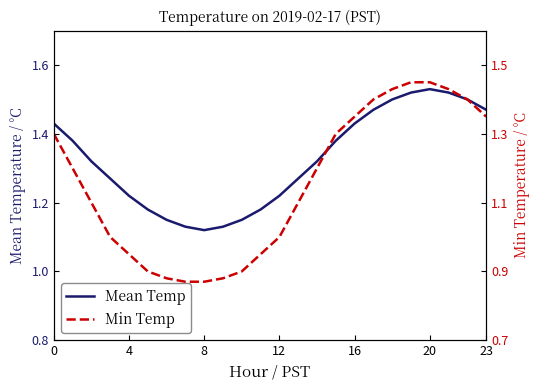

The value of Min Temp at 18 is 1.4. True or false?

True